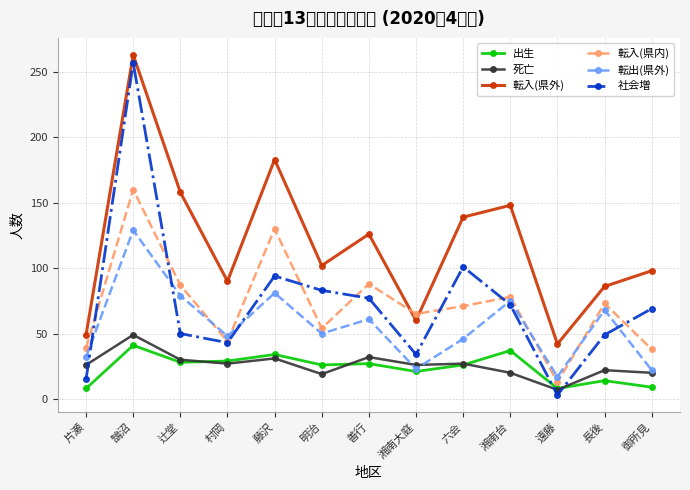

Which category has the lowest value across all series?

遠藤